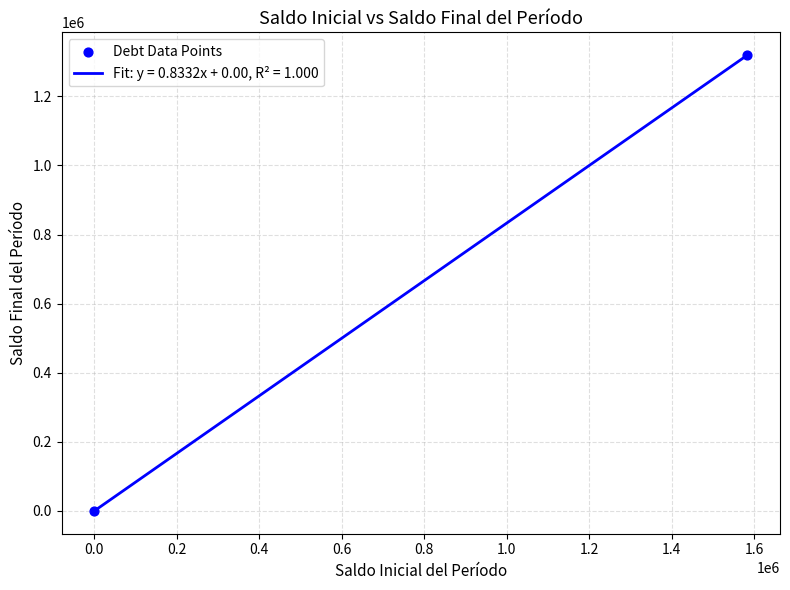

What is the maximum value shown in the chart?

1319426.1